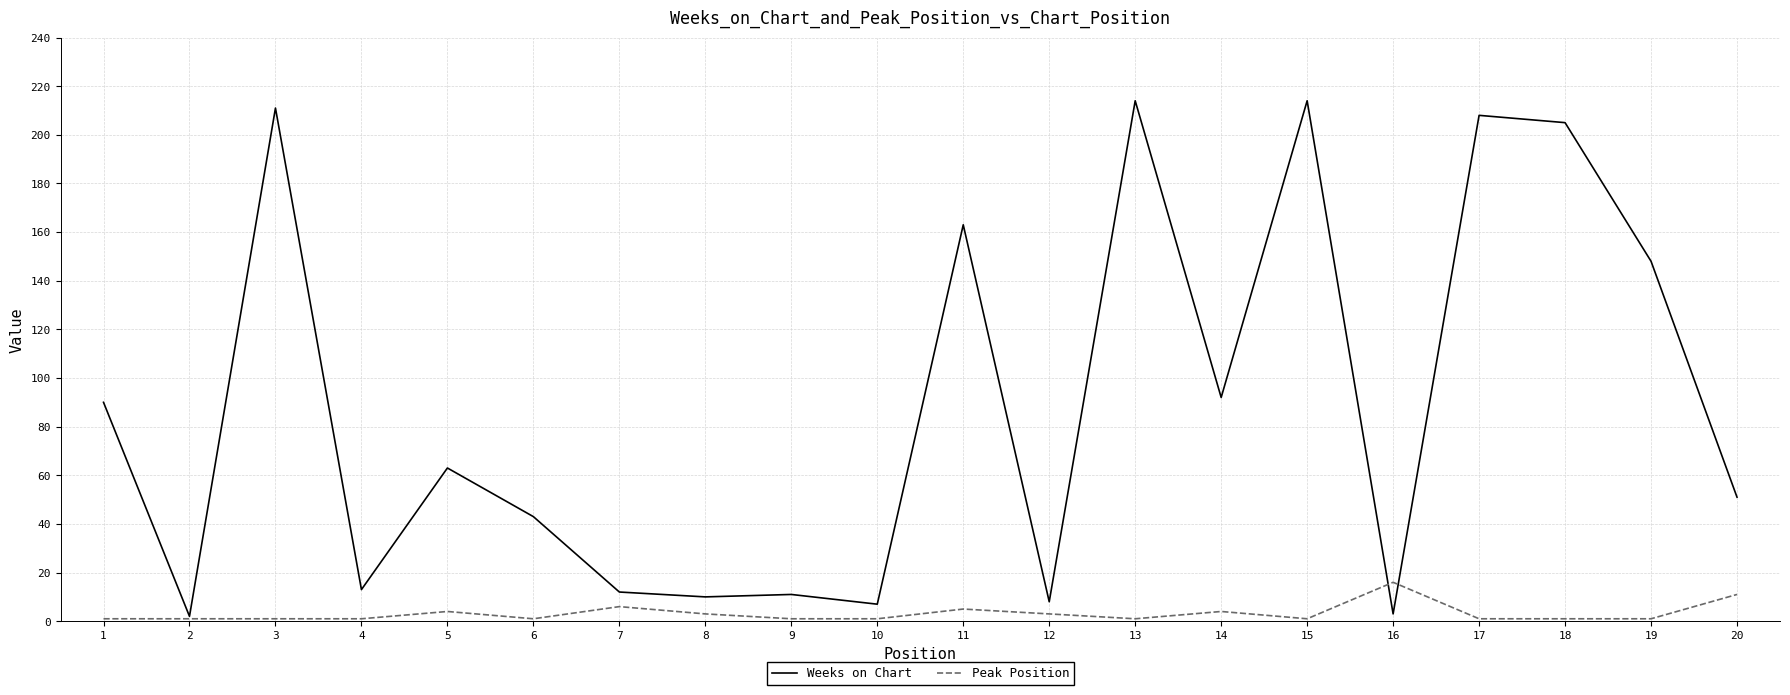

Where is the first local maximum for Weeks on Chart?

3